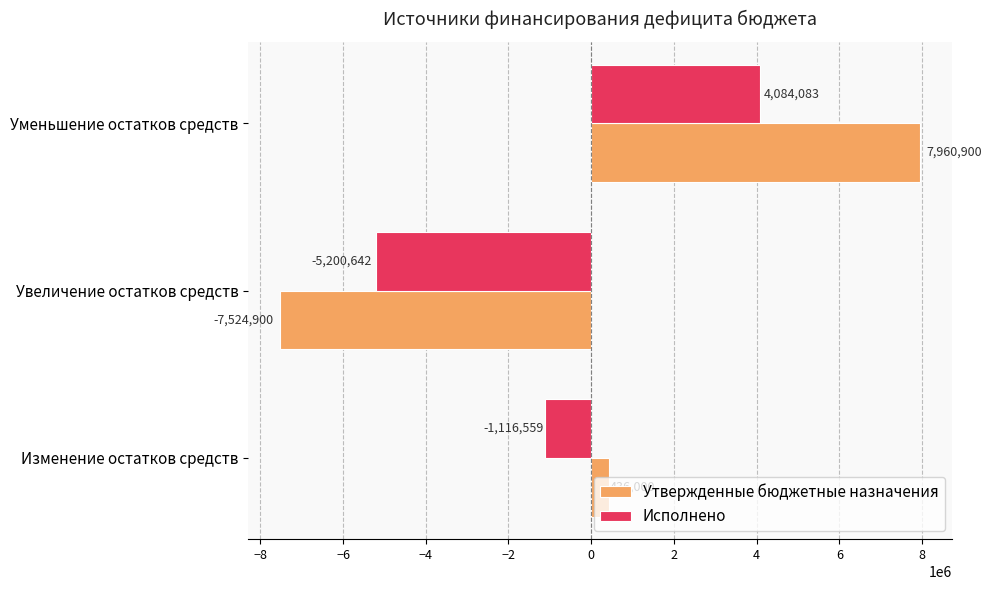

What is the minimum value for Исполнено?

-5200642.1